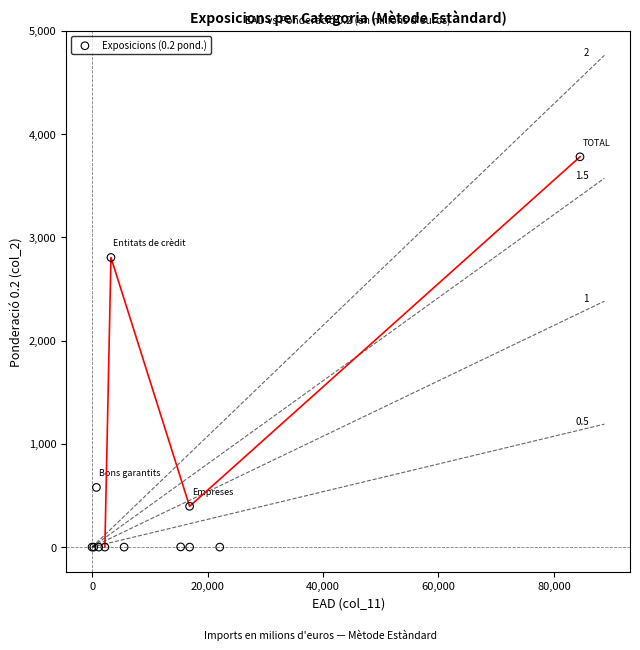

What Y value in the scatter plot is closest to 1890?

2805